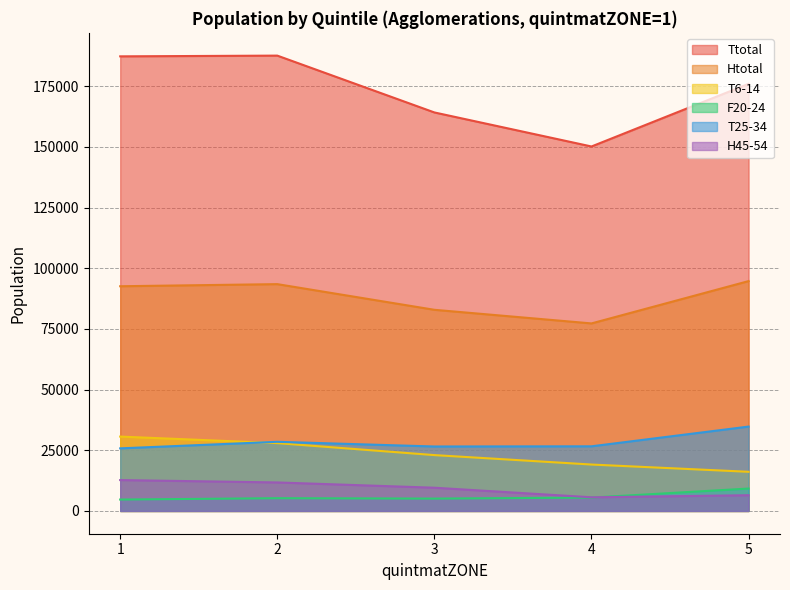

True or false: H45-54 and Htotal intersect in this chart.

False